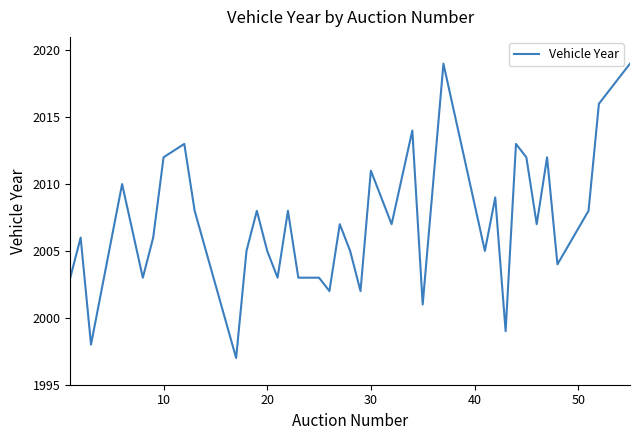

What is the smallest value displayed?

1997